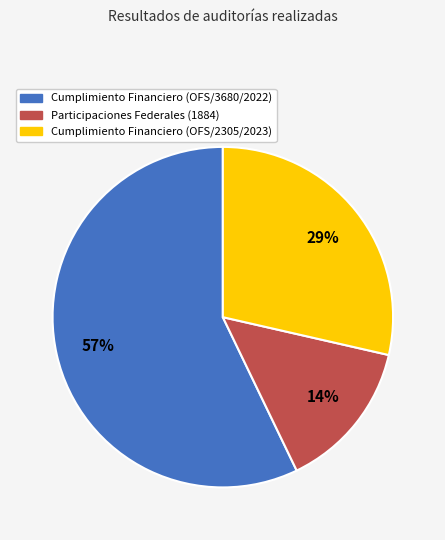

To the nearest percent, what is the average slice percentage?

33%